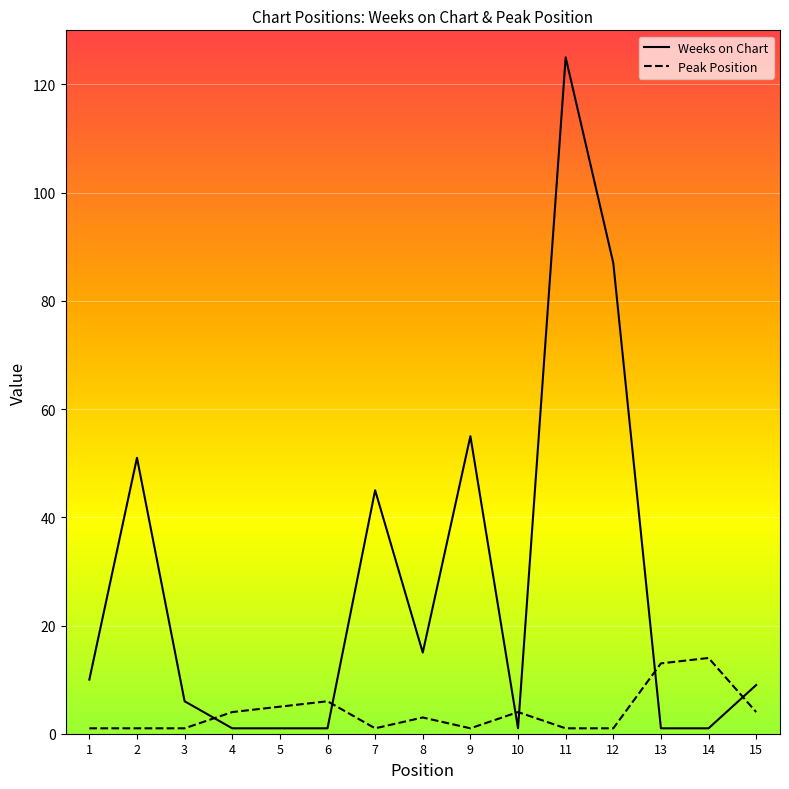

List the series in order of their overall mean, highest first.

Weeks on Chart, Peak Position